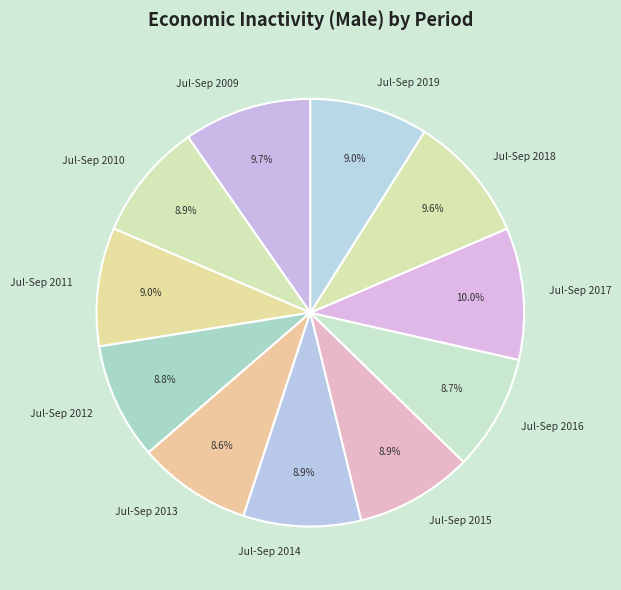

How many slices are in this pie chart?

11